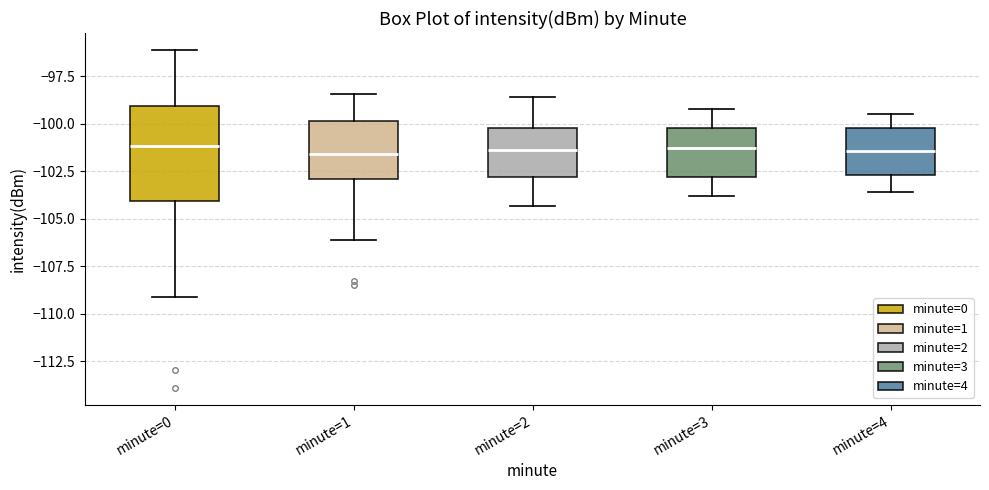

Where does the lower whisker of the box for minute=0 end on the y-axis? The values are not printed on the chart, so give them approximately, as read against the axis.

-109.0